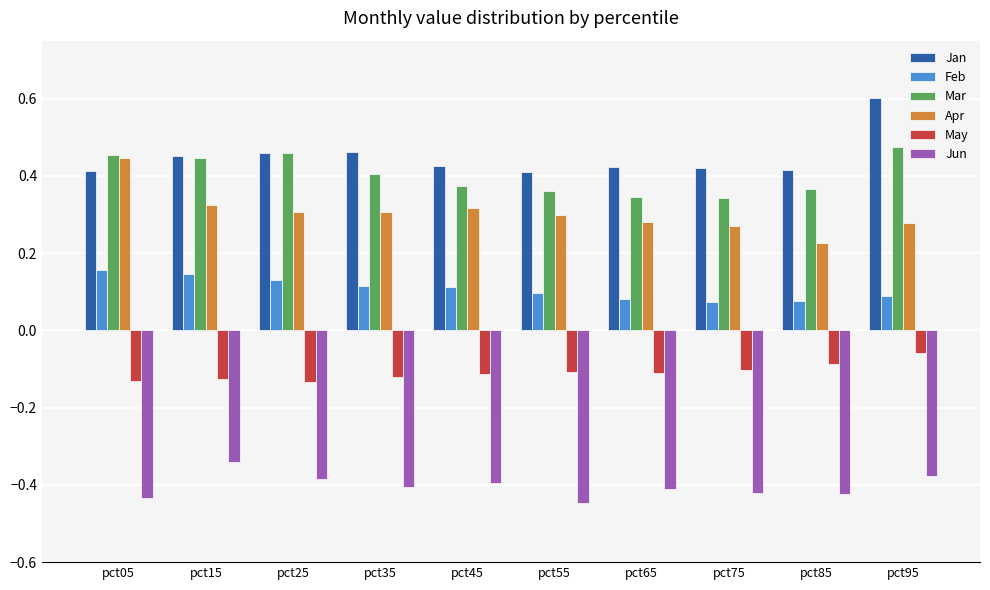

What is the sum of all Mar values?

4.0